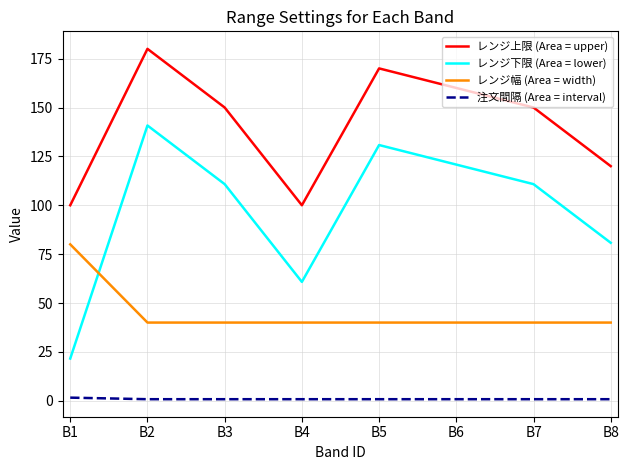

Is the value of 注文間隔 (Area = interval) at B3 greater than the value of レンジ幅 (Area = width) at B6?

No